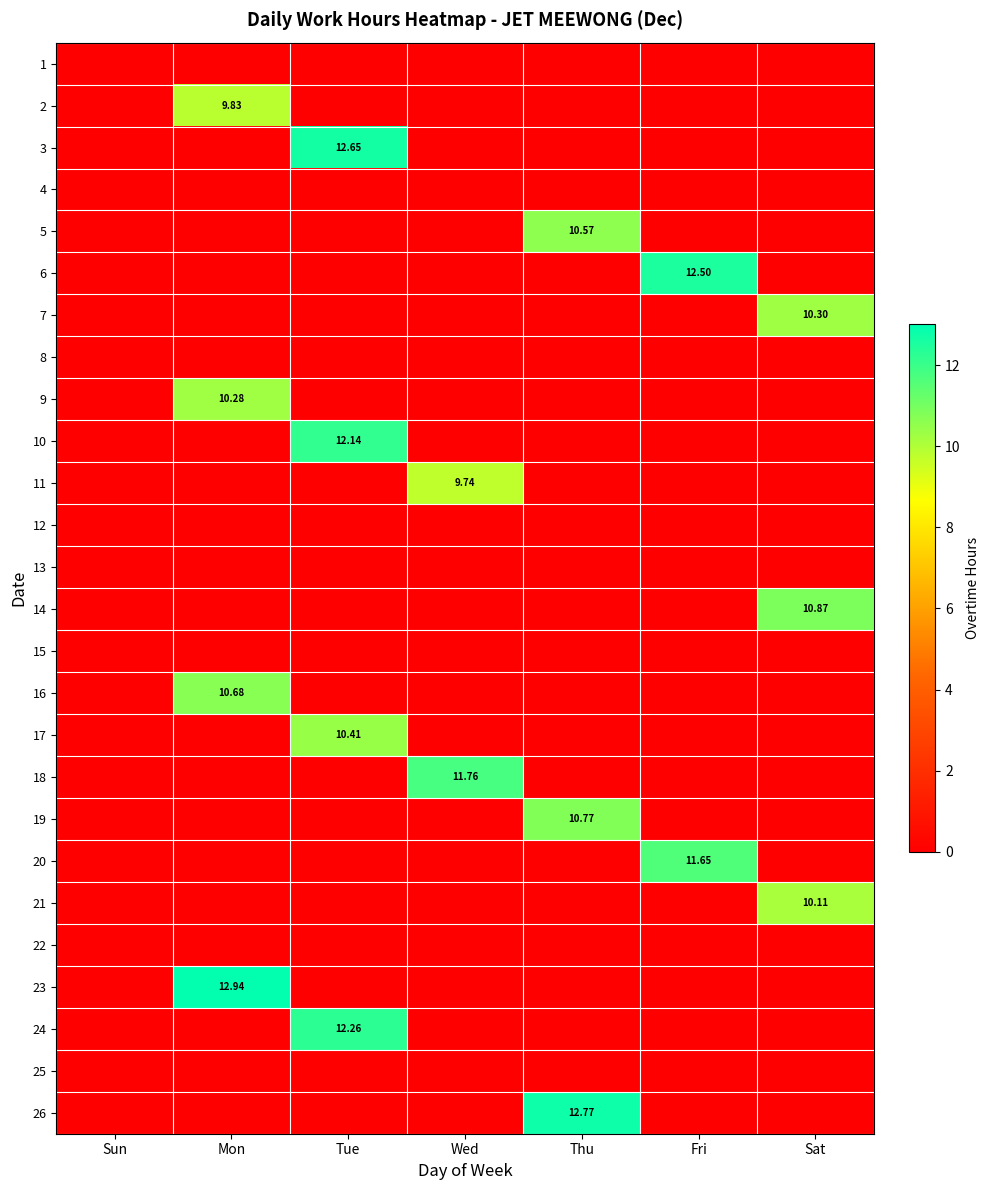

Between Mon and Fri, which series saw the biggest shift?

23